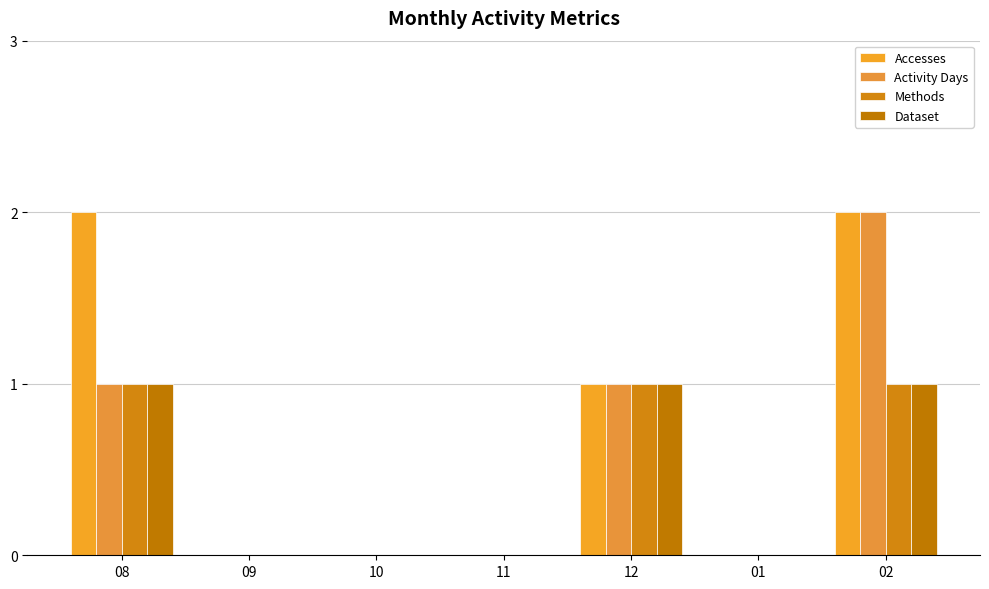

How many series are shown in this chart?

4